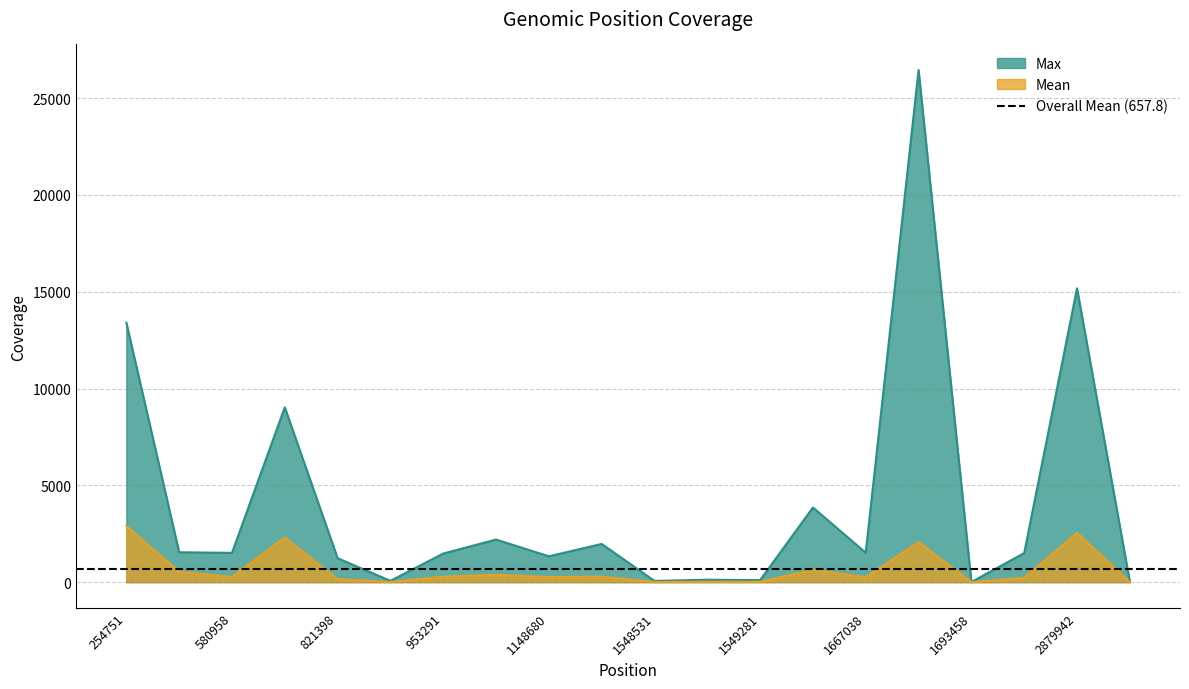

How many values in the Max series are below 1513?

10